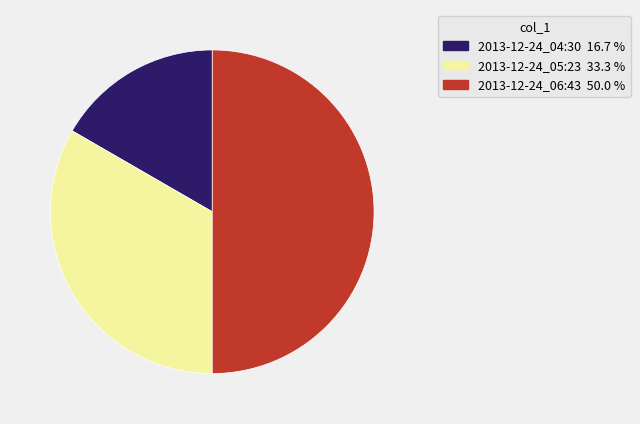

Combined, do 2013-12-24_05:23 33.3 % and 2013-12-24_06:43 50.0 % account for over 50%?

Yes